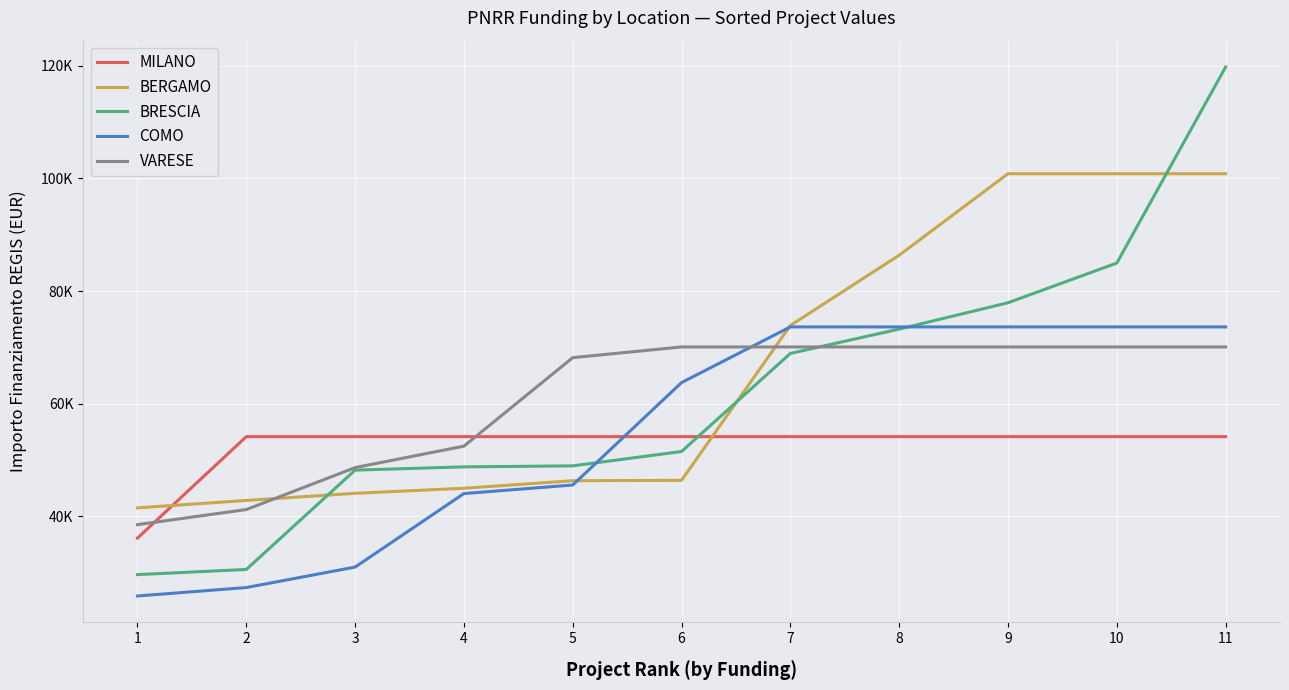

Reading left to right, list all the values displayed in this chart.

MILANO: 36123.8	54144.9	54144.9	54144.9	54144.9	54144.9	54144.9	54144.9	54144.9	54144.9	54144.9
BERGAMO: 41496.0	42816.5	44080.6	44978.7	46312.5	46386.6	73886.6	86371.0	100847.1	100847.1	100847.1
BRESCIA: 29640.7	30558.8	48200.6	48776.3	48957.9	51504.7	68925.6	73250.1	77926.5	84977.9	119783.4
COMO: 25842.4	27342.9	30978.2	44036.1	45553.7	63747.5	73636.1	73636.1	73636.1	73636.1	73636.1
VARESE: 38513.5	41196.6	48646.7	52455.4	68180.1	70077.9	70077.9	70077.9	70077.9	70077.9	70077.9